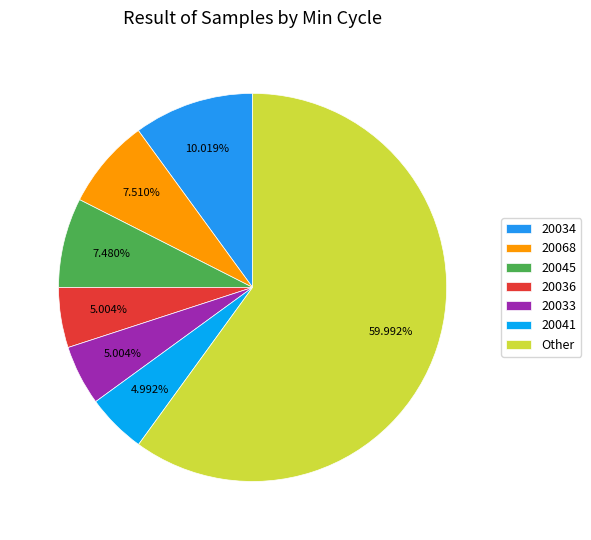

Count the number of slices in the pie.

7